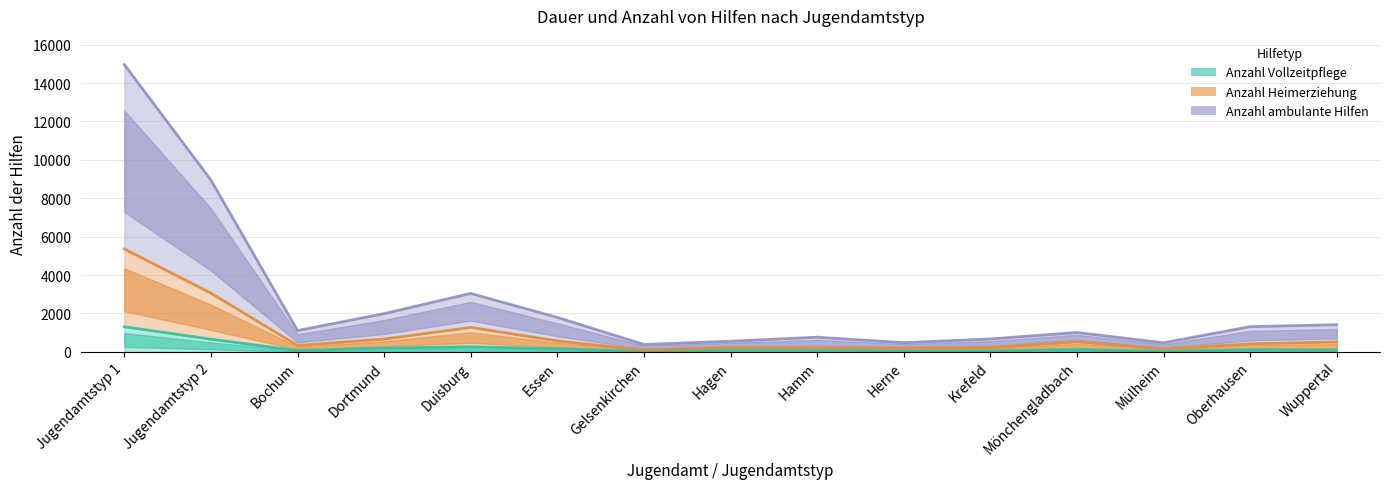

How many lines are shown in the chart?

3